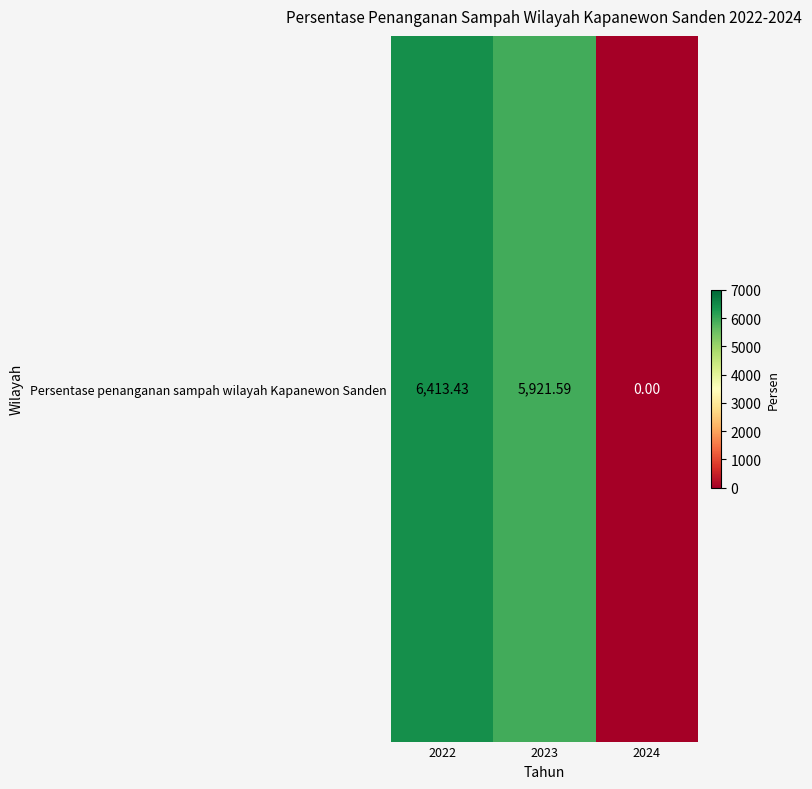

Reading left to right, what are all the values shown in this chart?

6413.4	5921.6	0.0